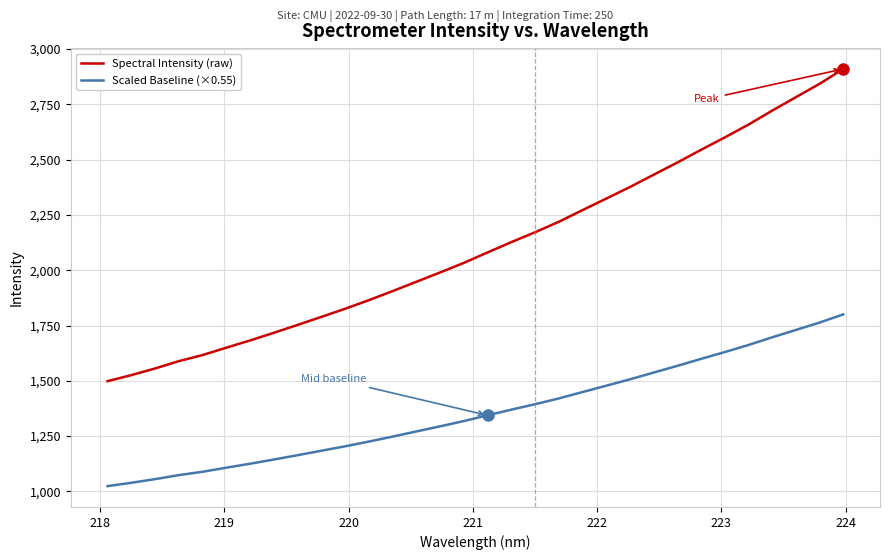

What is the maximum value shown in the chart?

2909.4